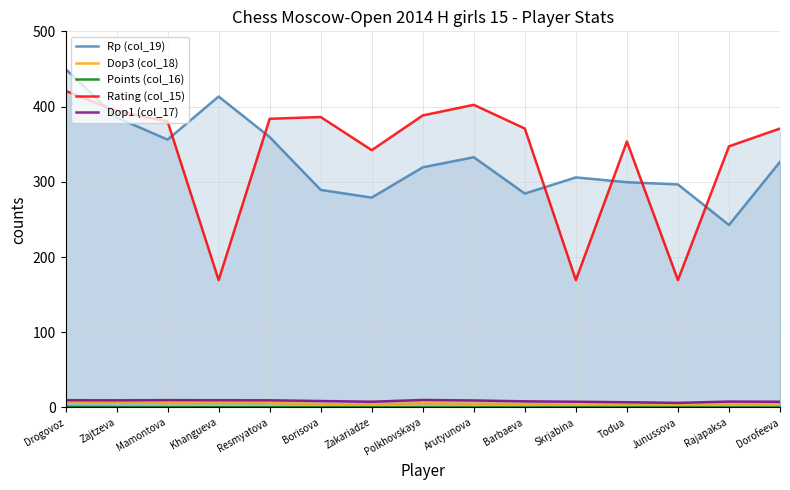

What are all the series names shown in the legend?

Rp (col_19), Dop3 (col_18), Points (col_16), Rating (col_15), Dop1 (col_17)